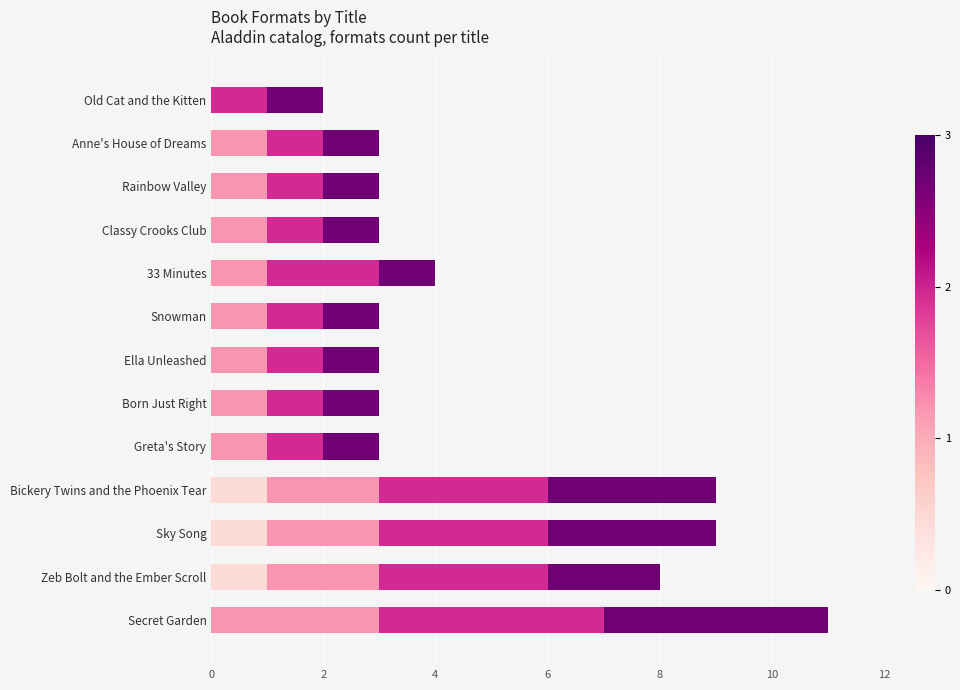

At which category is the sum across all series the highest?

Secret Garden